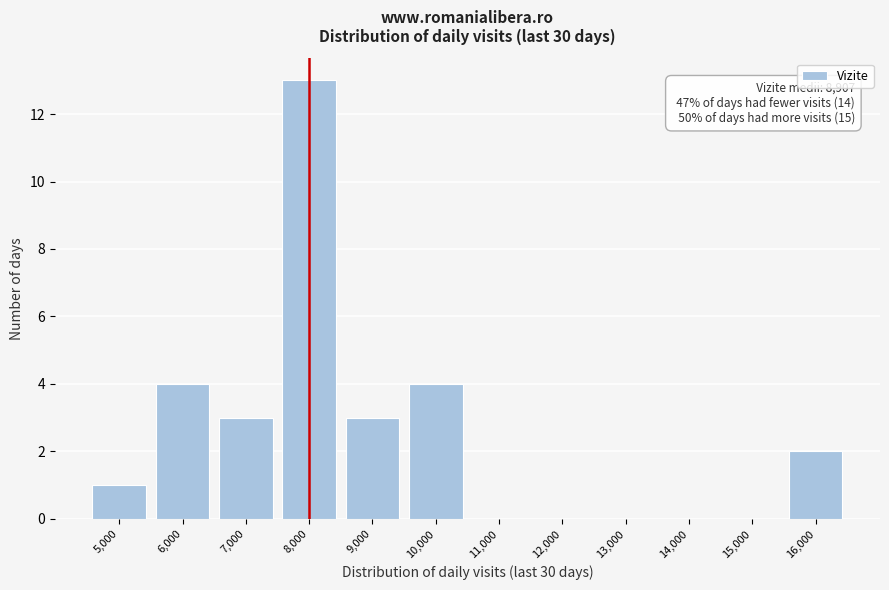

Reading left to right, extract all data points from this chart.

5,000=1	6,000=4	7,000=3	8,000=13	9,000=3	10,000=4	11,000=0	12,000=0	13,000=0	14,000=0	15,000=0	16,000=2